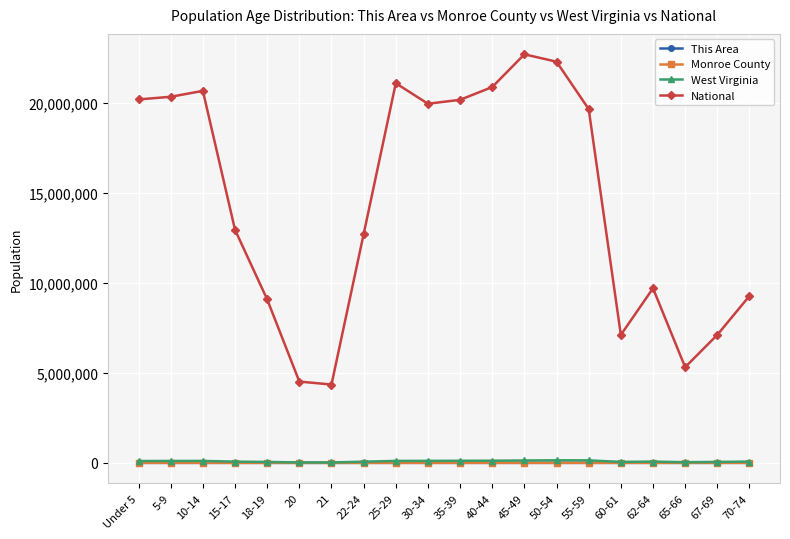

Is the value of National at 30-34 greater than the value of Monroe County at 22-24?

Yes